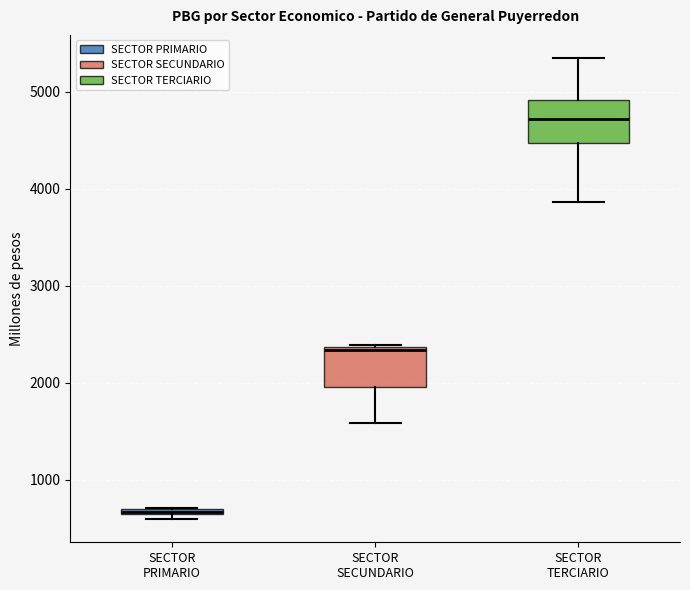

Where is the upper edge of the box for SECTOR PRIMARIO on the y-axis? The values are not printed on the chart, so give them approximately, as read against the axis.

700